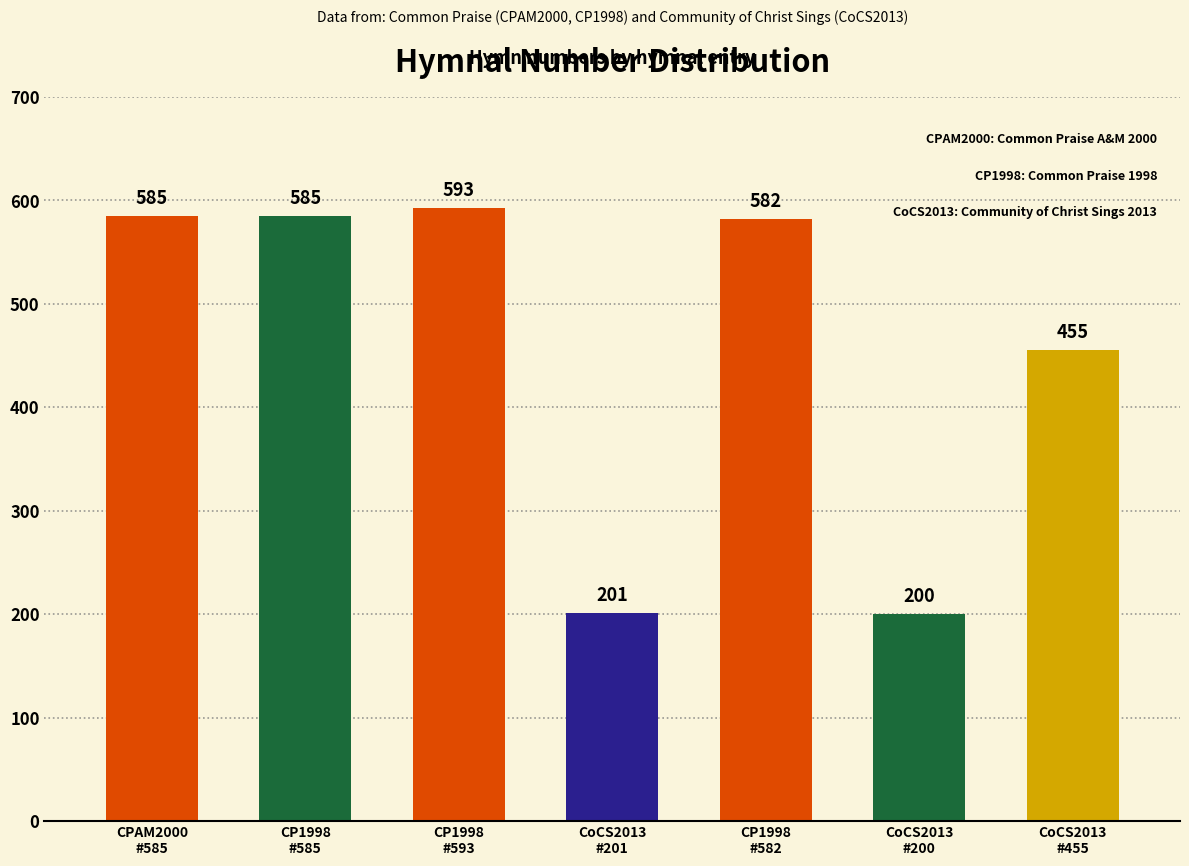

What is the value of the 2nd bar from the left?

585